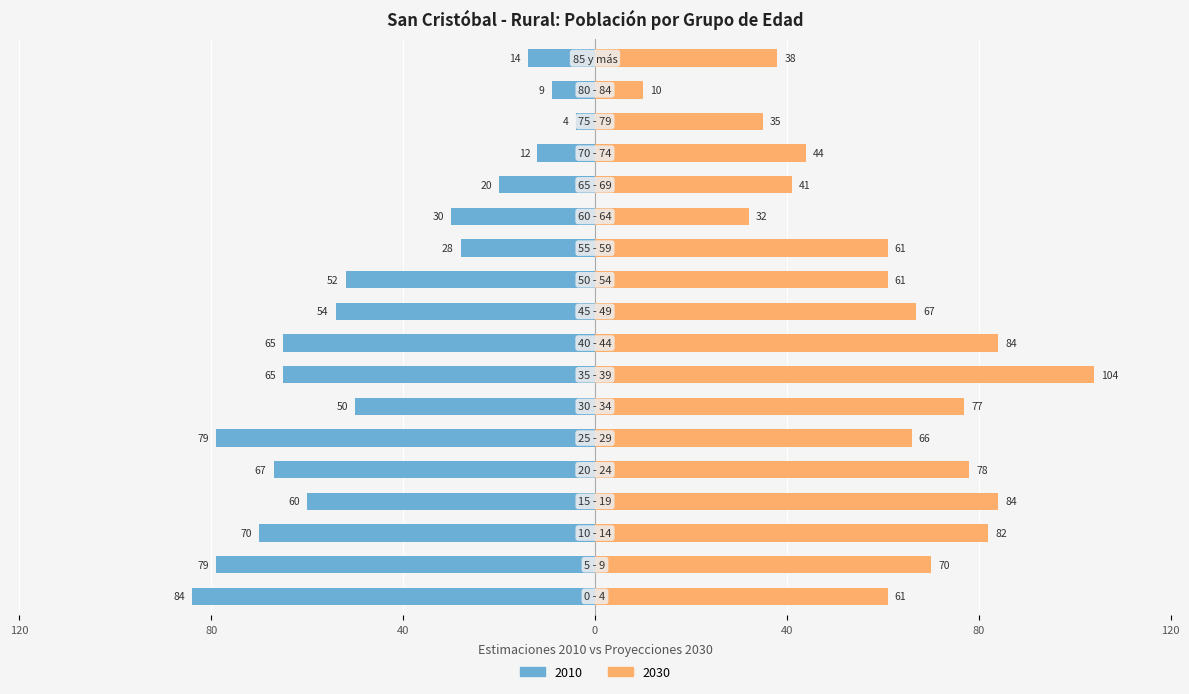

Between 0 - 4 and 10 - 14, which series saw the biggest shift?

2030